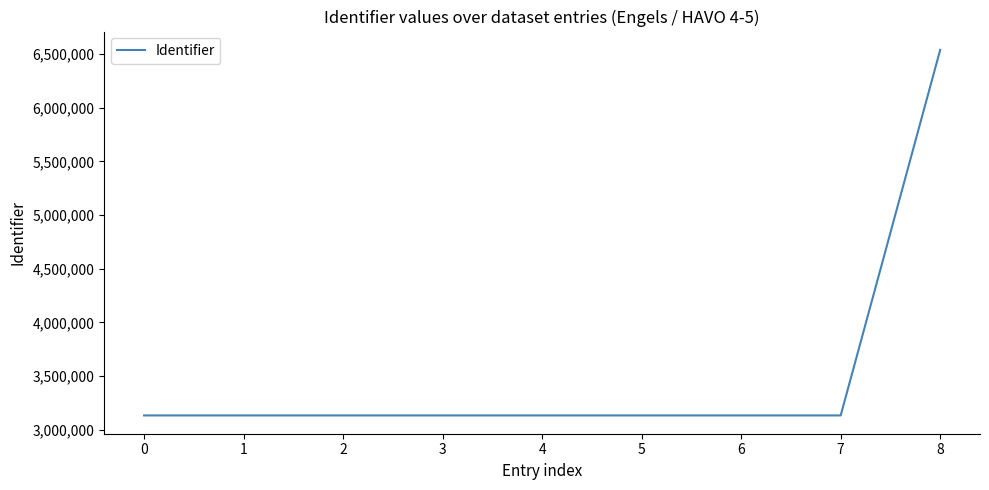

Approximately how many times larger is the value at 1 compared to 4?

1.0